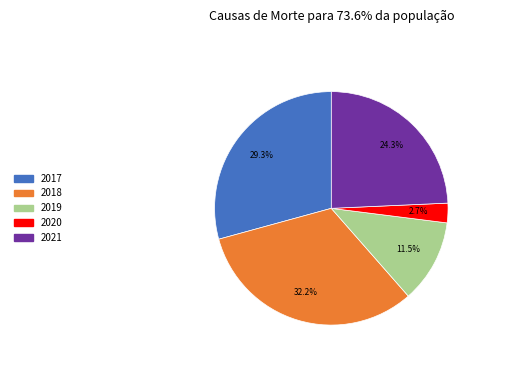

Between 2020 and 2018, which is larger?

2018